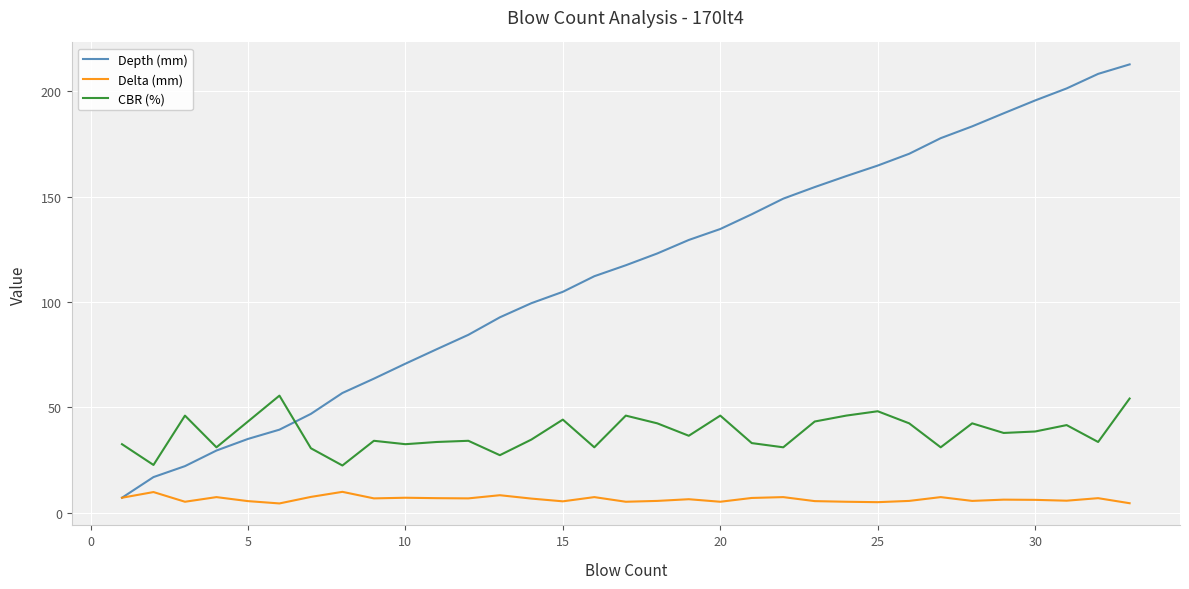

List the series in order of their peak value, highest first.

Depth (mm), CBR (%), Delta (mm)